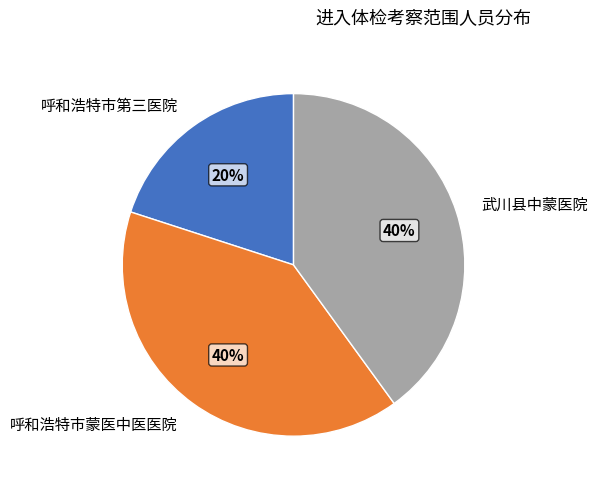

Is 呼和浩特市蒙医中医医院 the majority of the pie?

No